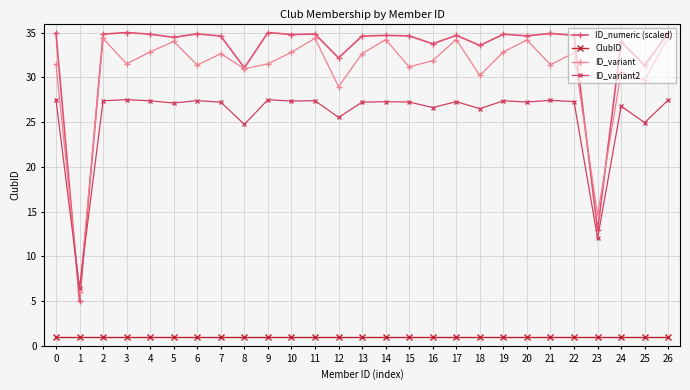

What is the total value across all series at 24?

92.3